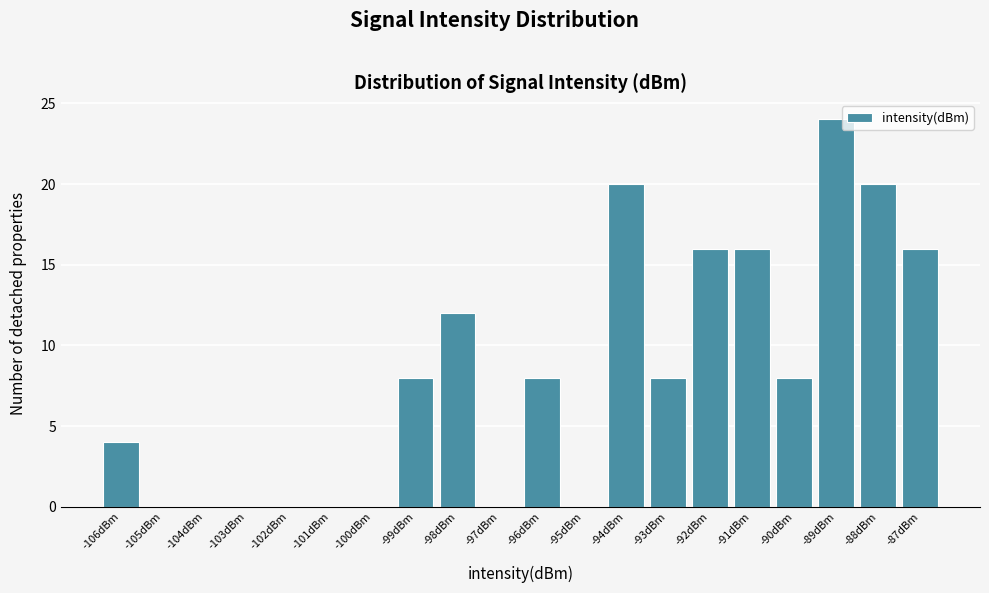

Reading left to right, transcribe all the data shown in this chart.

-106dBm=4	-105dBm=0	-104dBm=0	-103dBm=0	-102dBm=0	-101dBm=0	-100dBm=0	-99dBm=8	-98dBm=12	-97dBm=0	-96dBm=8	-95dBm=0	-94dBm=20	-93dBm=8	-92dBm=16	-91dBm=16	-90dBm=8	-89dBm=24	-88dBm=20	-87dBm=16